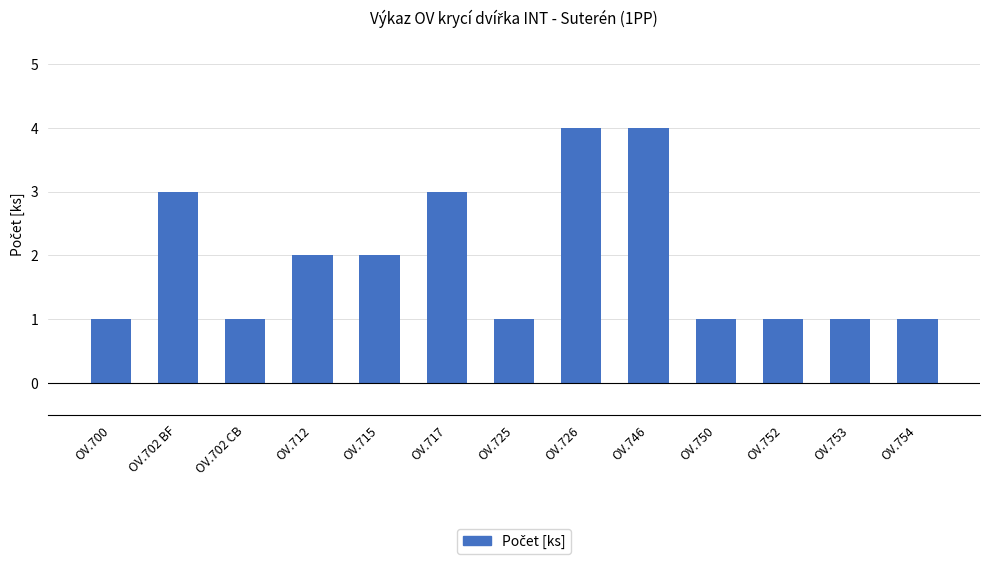

What is the label of the 2nd bar from the right?

OV.753